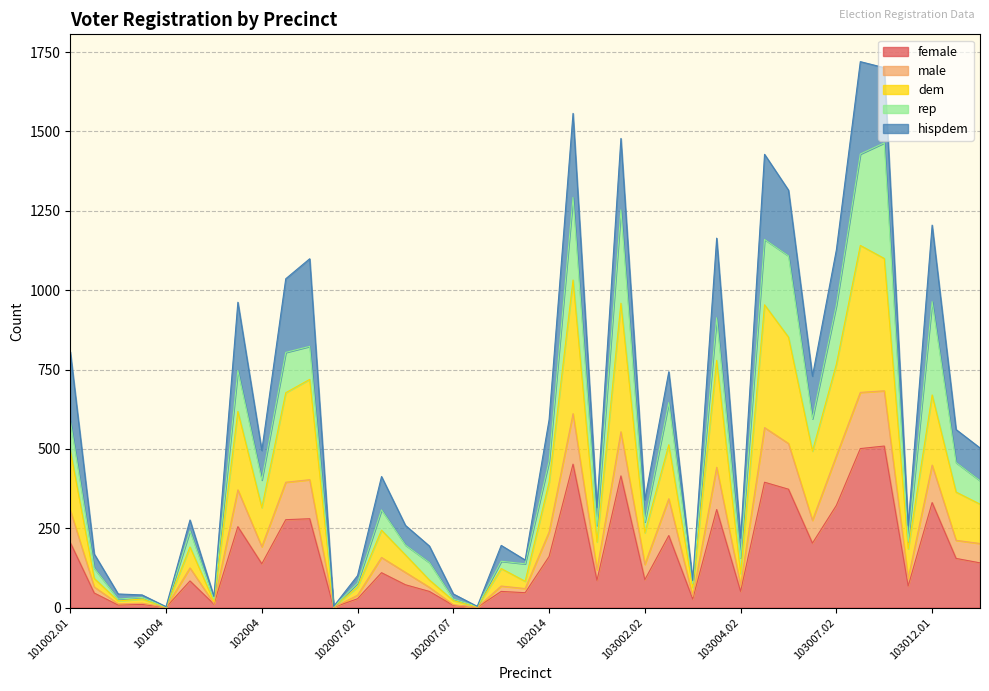

Does the chart display data point markers on the line(s)?

No